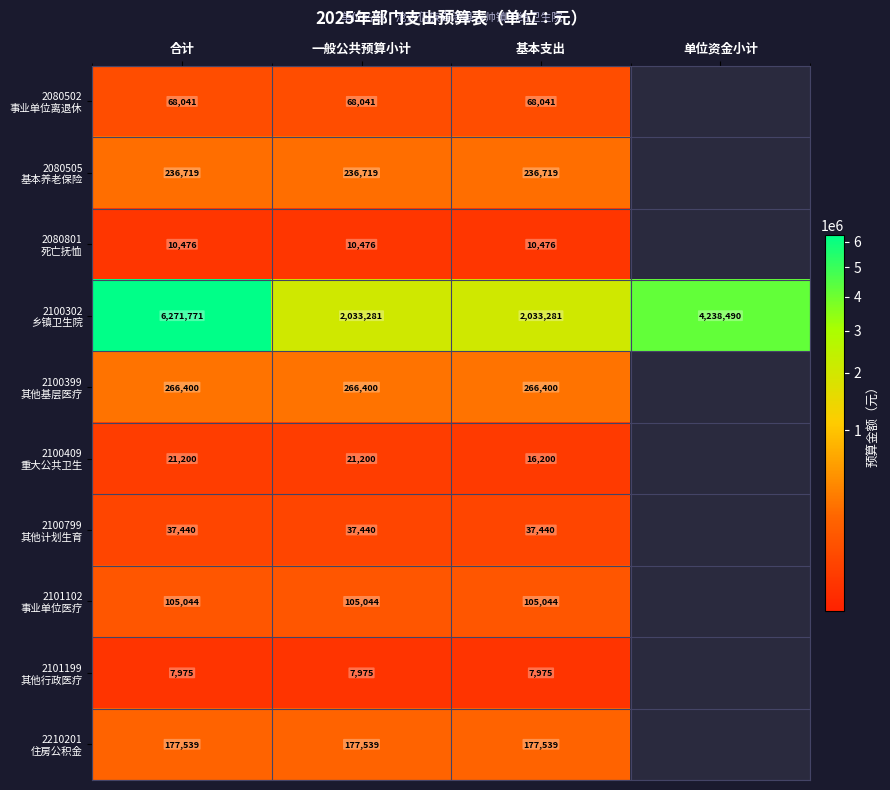

What is the difference between the highest and lowest values at 一般公共预算小计?

2025306.0